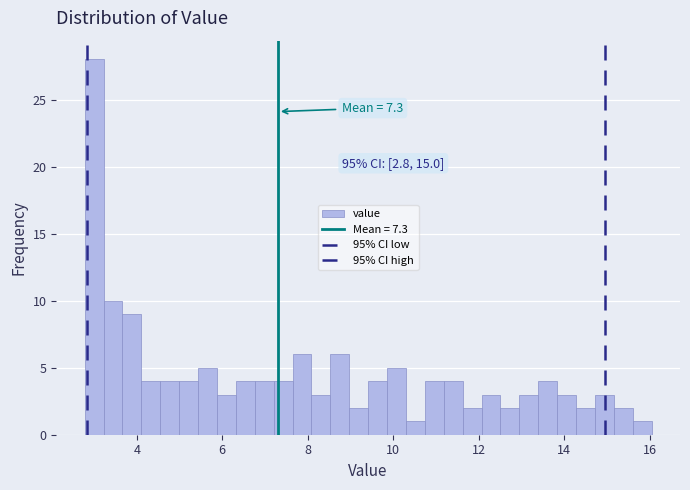

Around what value on the x-axis is the tallest bar? Give the approximate position of its centre, as read against the axis.

3.0